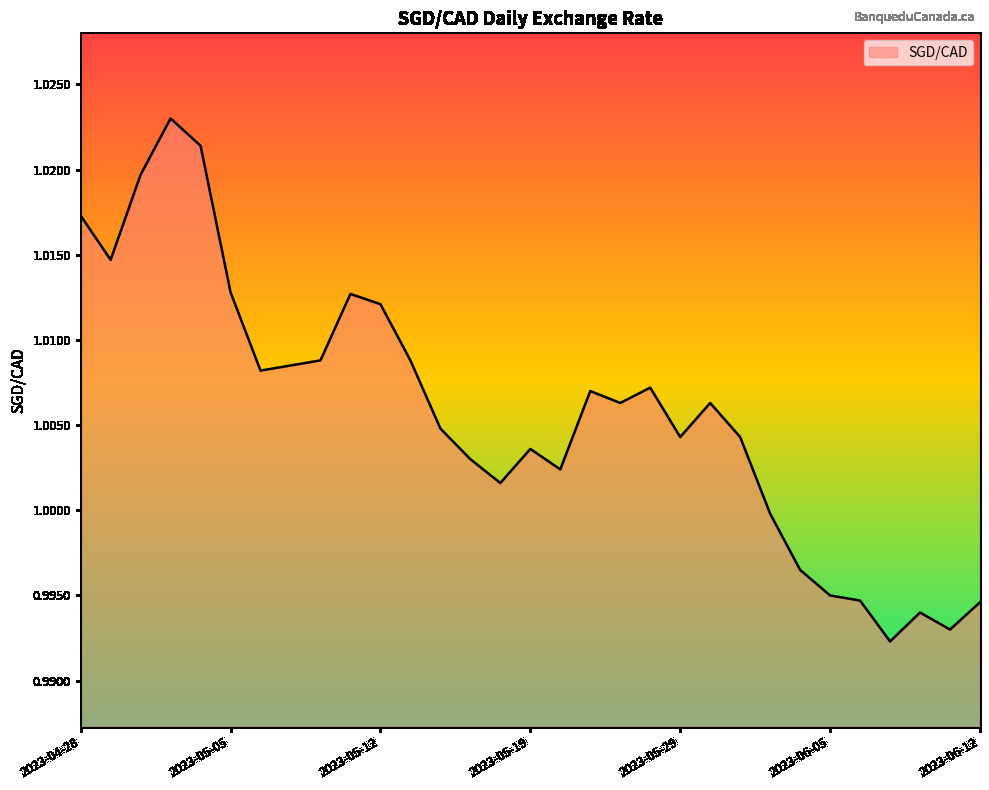

Reading right to left, what are all the values shown in this chart?

2023-06-12=1.0	2023-06-09=1.0	2023-06-08=1.0	2023-06-07=1.0	2023-06-06=1.0	2023-06-05=1.0	2023-06-02=1.0	2023-06-01=1.0	2023-05-31=1.0	2023-05-30=1.0	2023-05-29=1.0	2023-05-26=1.0	2023-05-25=1.0	2023-05-24=1.0	2023-05-23=1.0	2023-05-19=1.0	2023-05-18=1.0	2023-05-17=1.0	2023-05-16=1.0	2023-05-15=1.0	2023-05-12=1.0	2023-05-11=1.0	2023-05-10=1.0	2023-05-09=1.0	2023-05-08=1.0	2023-05-05=1.0	2023-05-04=1.0	2023-05-03=1.0	2023-05-02=1.0	2023-05-01=1.0	2023-04-28=1.0